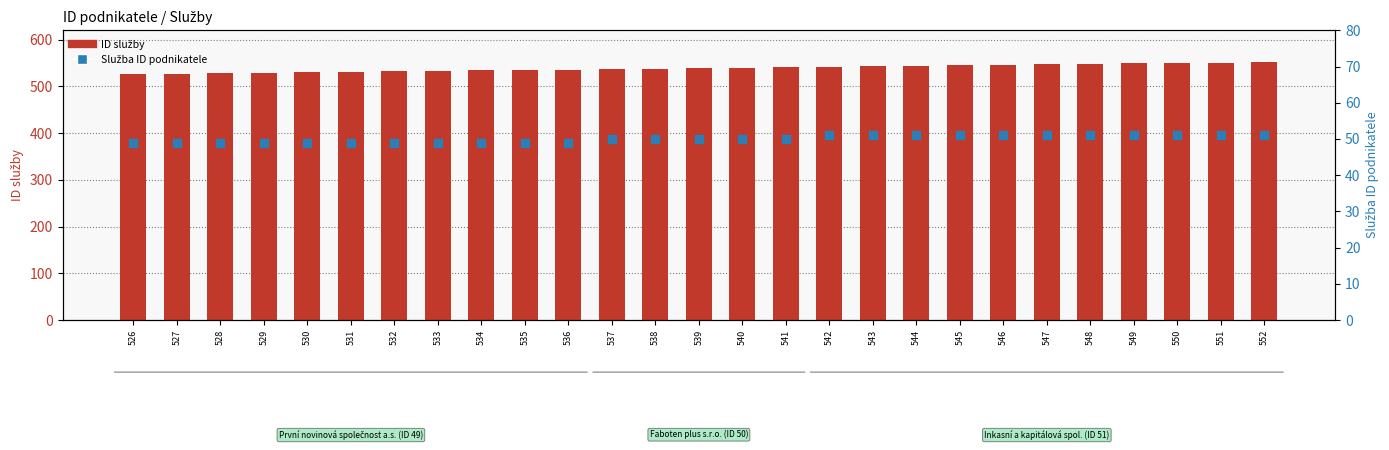

Which series has the widest spread of Y values?

ID služby